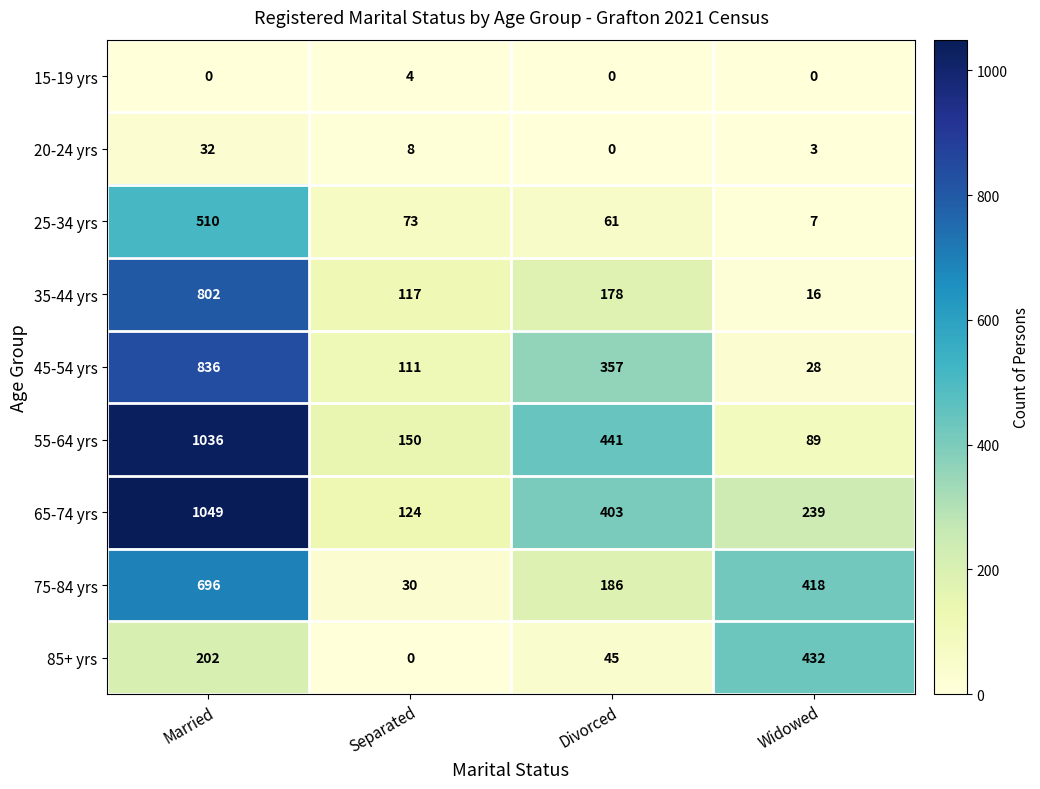

Is it true that 15-19 yrs equals -3 at Married?

False